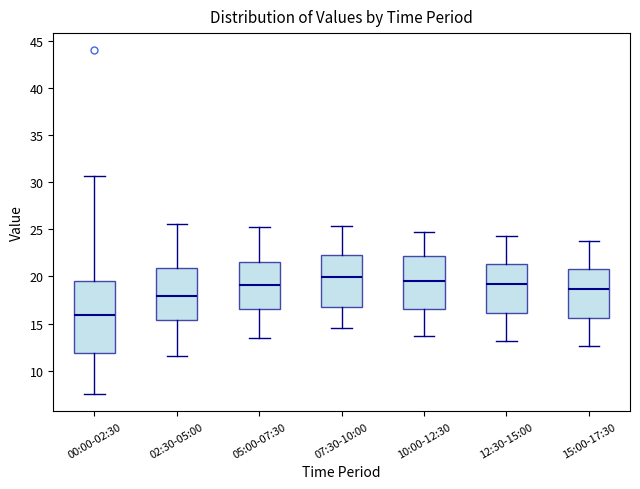

Comparing the boxes themselves (not the whiskers), which one is the tallest?

00:00-02:30